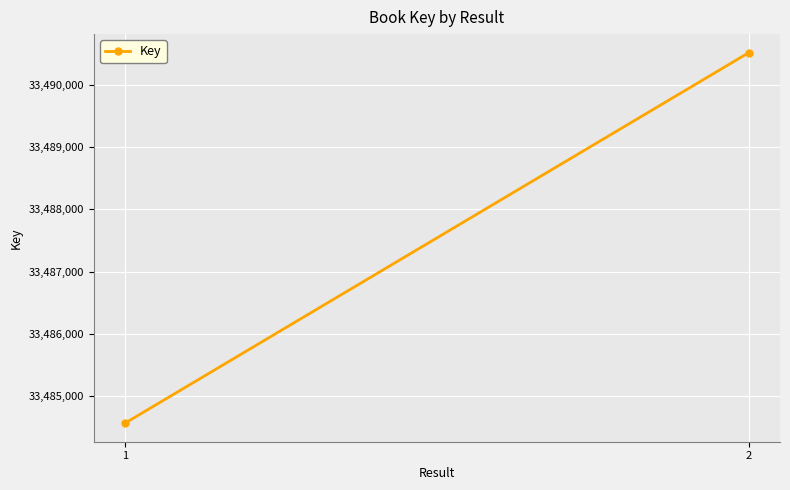

What is the greatest value displayed?

33490520